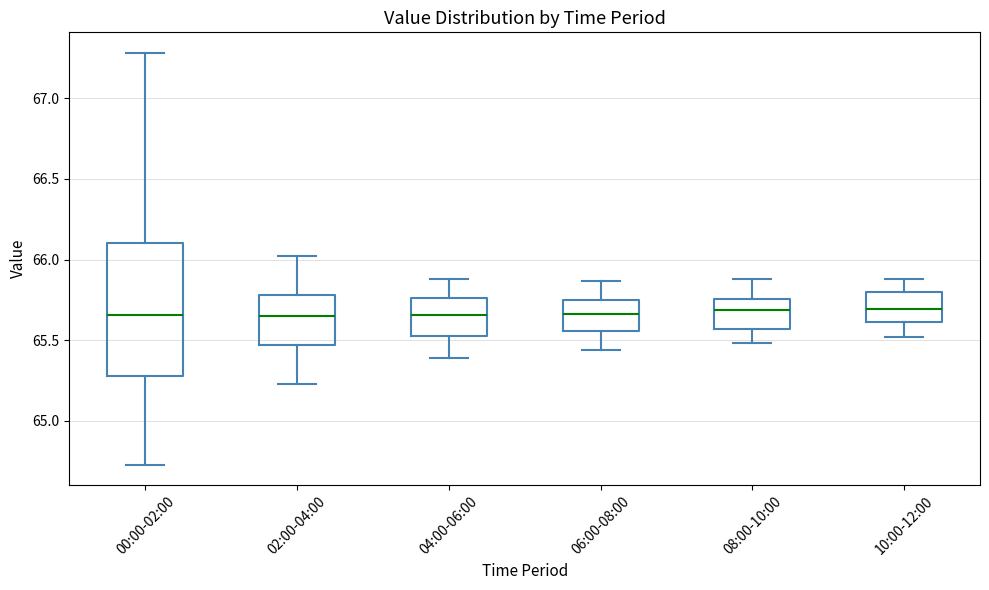

Where does the upper whisker of the box for 02:00-04:00 end on the y-axis? The values are not printed on the chart, so give them approximately, as read against the axis.

66.00